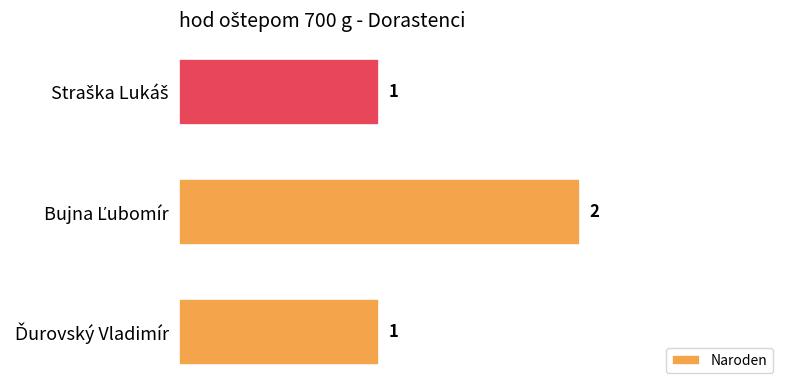

How many bars are there in total?

3